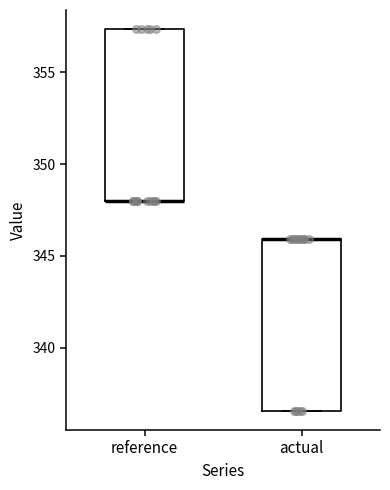

Reading left to right, transcribe this box plot: for each box, give where its median line is, the range the box spans, and where its two whiskers end, as read against the y-axis. The values are not printed on the chart, so give them approximately, as read against the axis.

reference: median 348.0 (drawn on the box's lower edge), box 348.0 to 357.5, whiskers 348.0 to 357.5
actual: median 346.0 (drawn on the box's upper edge), box 336.5 to 346.0, whiskers 336.5 to 346.0